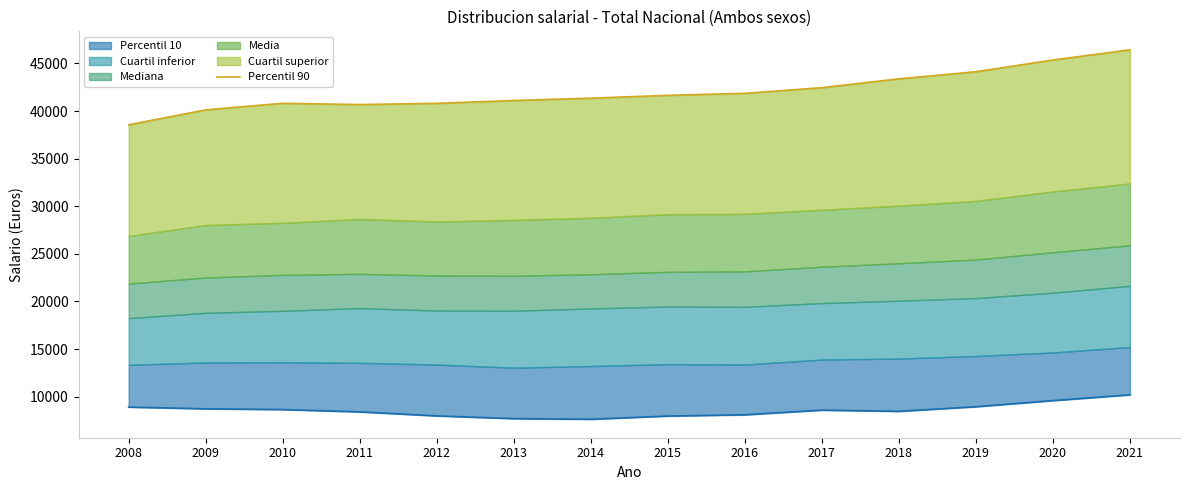

How many interior local peaks (higher than both neighbors) does the data have?

1